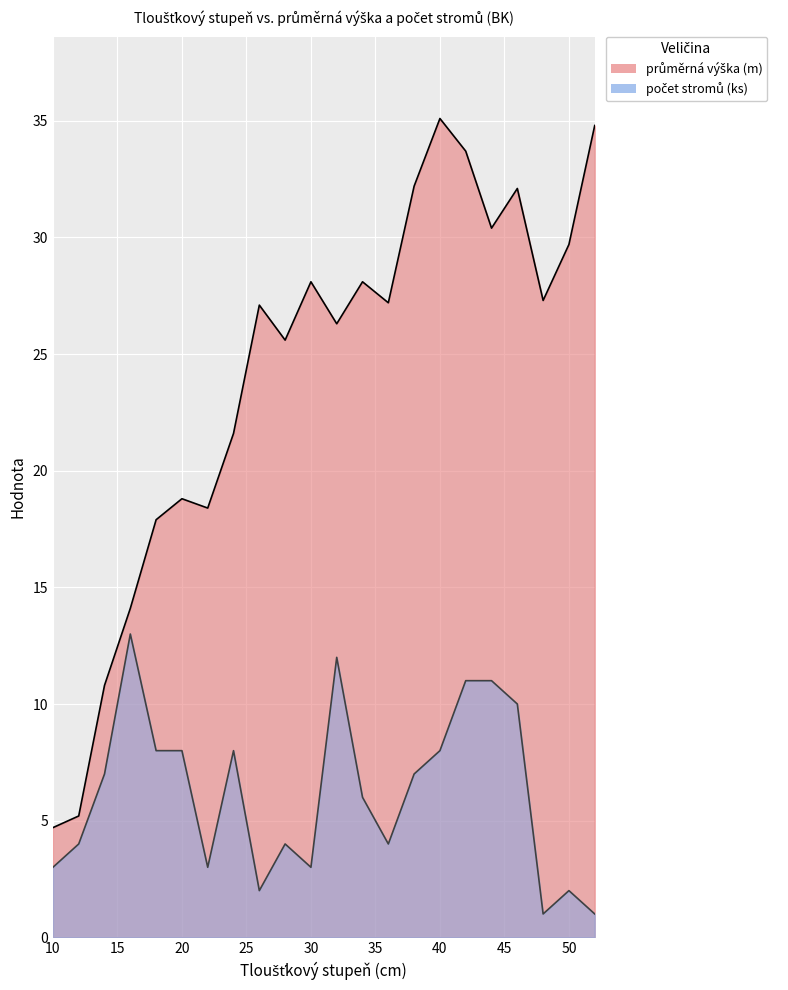

True or false: prumerna_vyska has more than 2 interior local peaks.

True